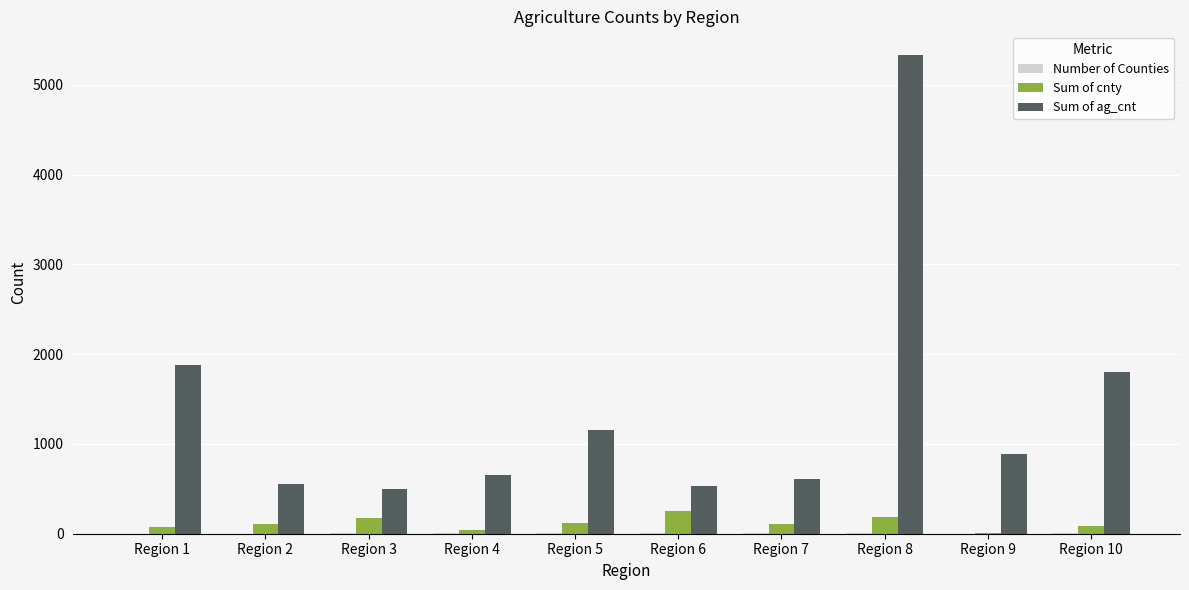

What is the spread (max minus min) of values at Region 6?

523